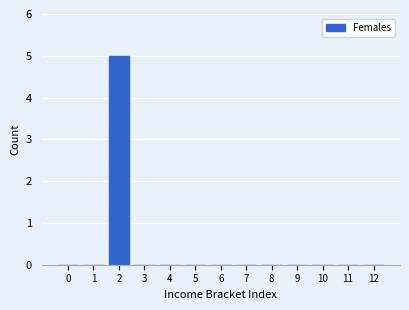

Reading right to left, list all the values displayed in this chart.

12=0	11=0	10=0	9=0	8=0	7=0	6=0	5=0	4=0	3=0	2=5	1=0	0=0